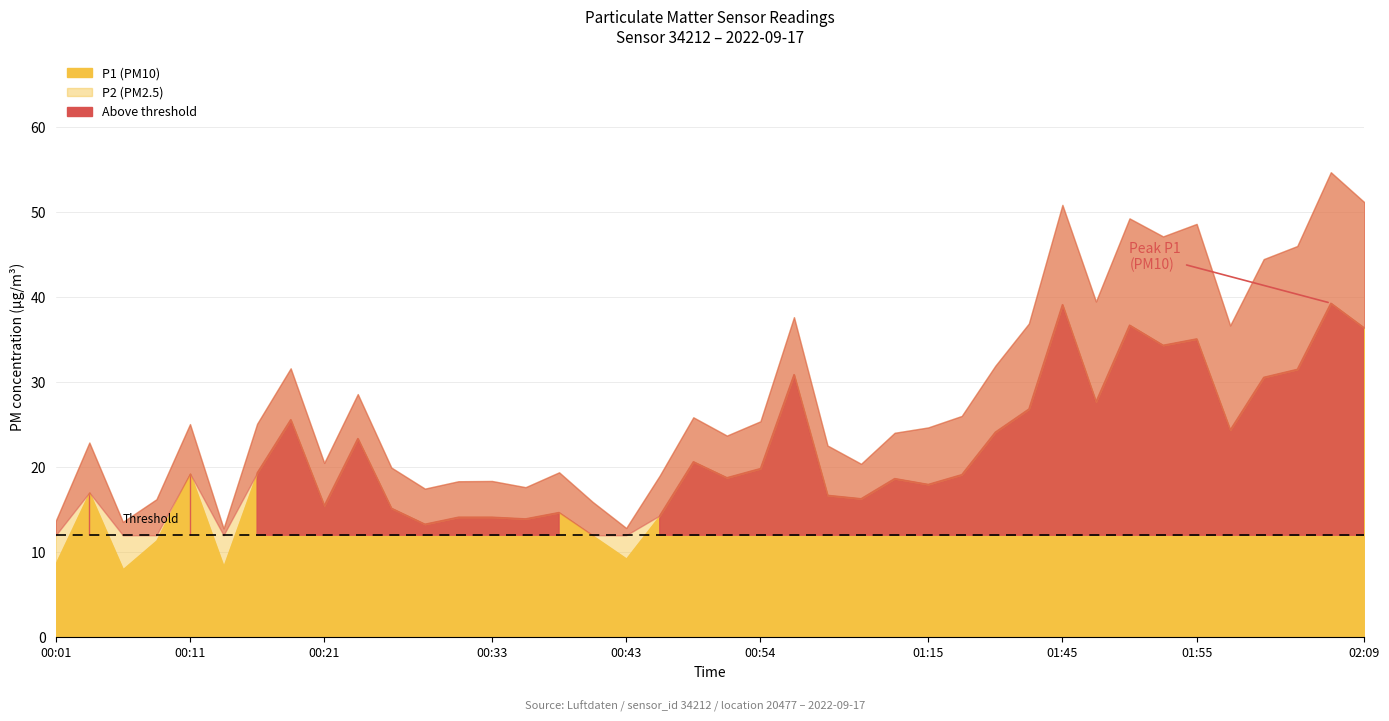

True or false: P1 has a value of 2.8 at 00:09.

False